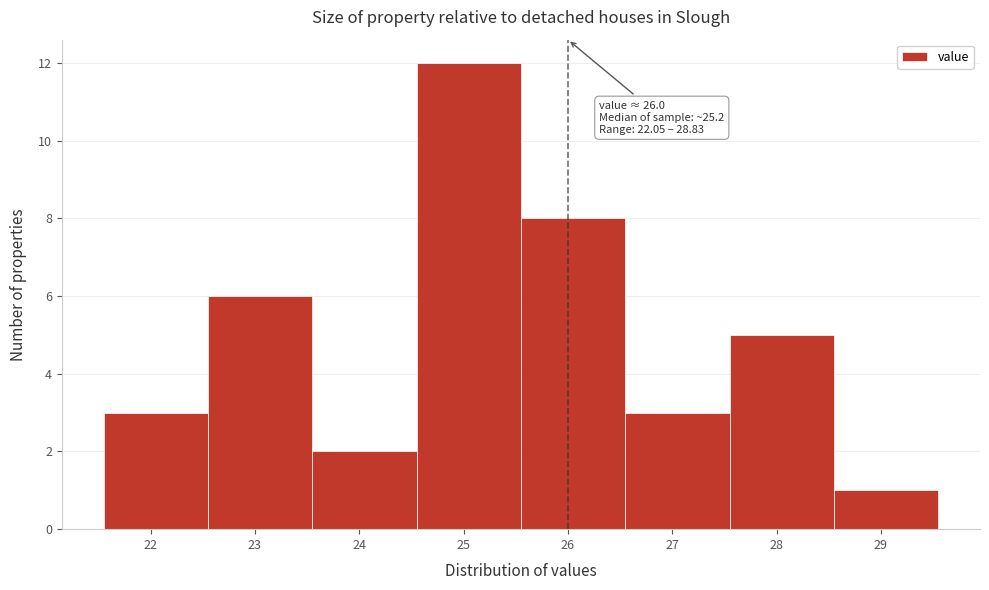

Which range on the x-axis has the tallest bar?

24.55 to 25.55